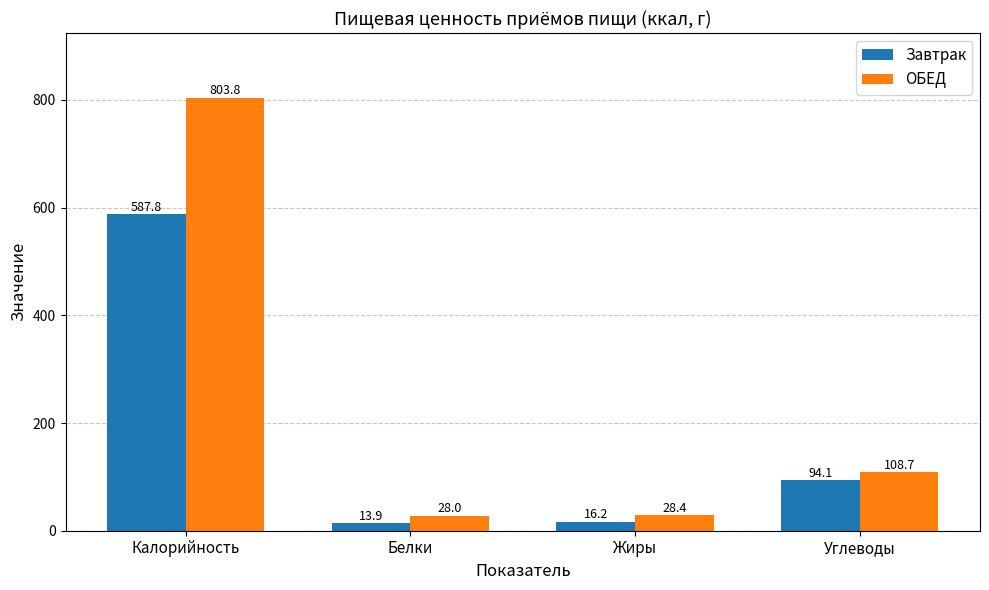

What is the difference between the Завтрак values at Калорийность and Жиры?

571.6